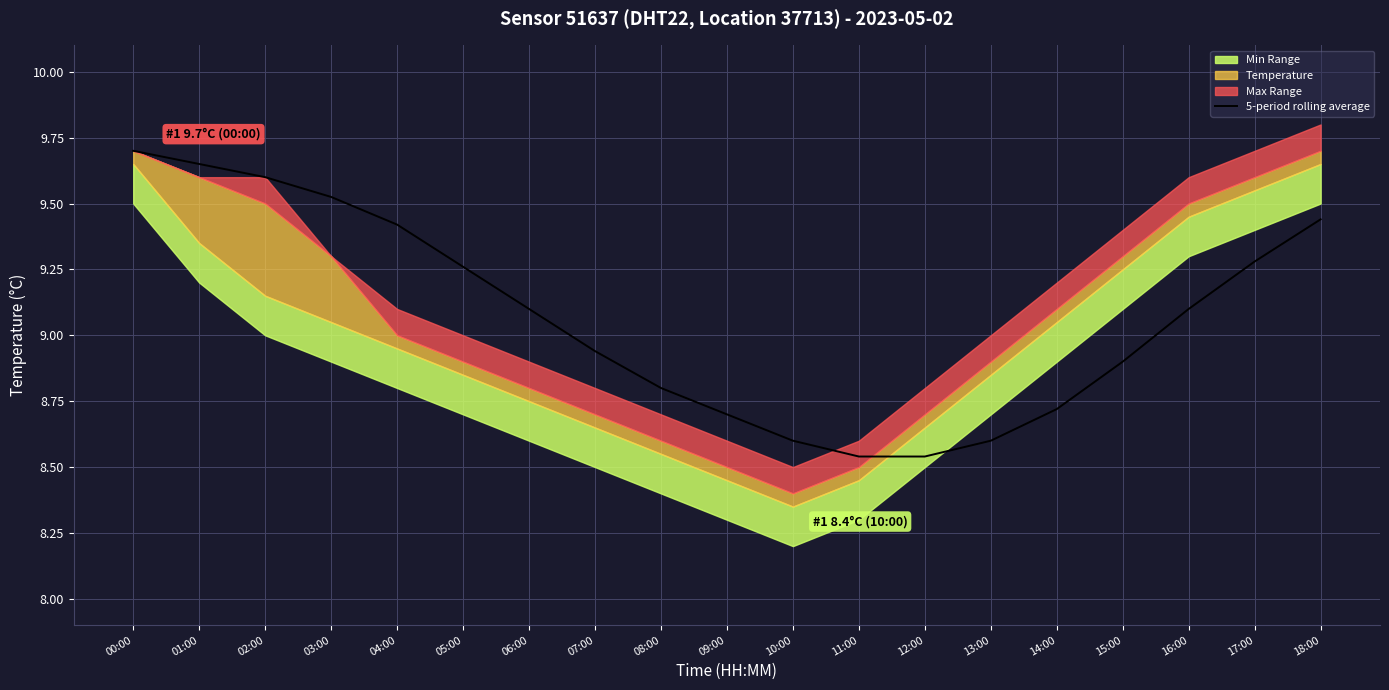

Reading right to left, list all the values displayed in this chart.

18:00=9.4	17:00=9.3	16:00=9.1	15:00=8.9	14:00=8.7	13:00=8.6	12:00=8.5	11:00=8.5	10:00=8.6	09:00=8.7	08:00=8.8	07:00=8.9	06:00=9.1	05:00=9.3	04:00=9.4	03:00=9.5	02:00=9.6	01:00=9.6	00:00=9.7